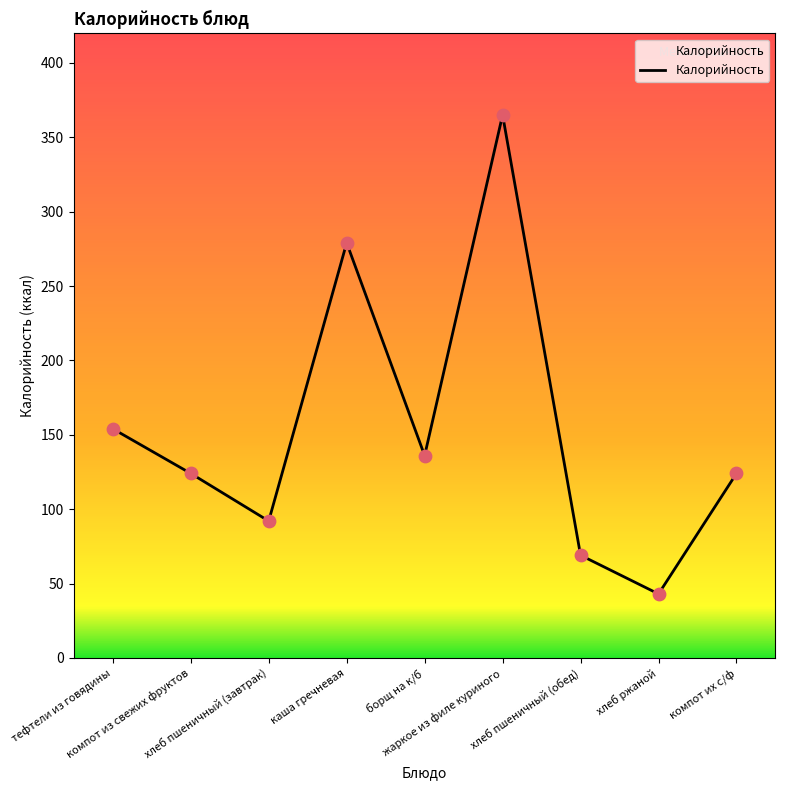

Approximately how many times larger is the value at хлеб пшеничный (завтрак) compared to тефтели из говядины?

0.6